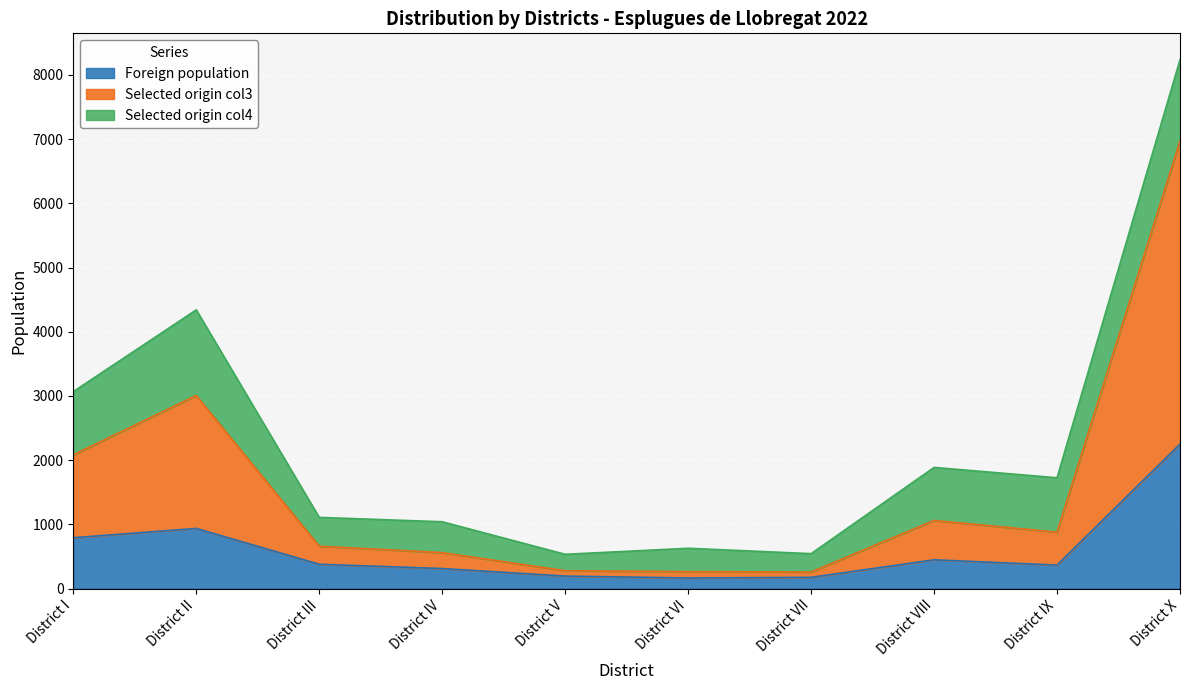

Which series changed the most between District VIII and District IX?

Selected origin col3